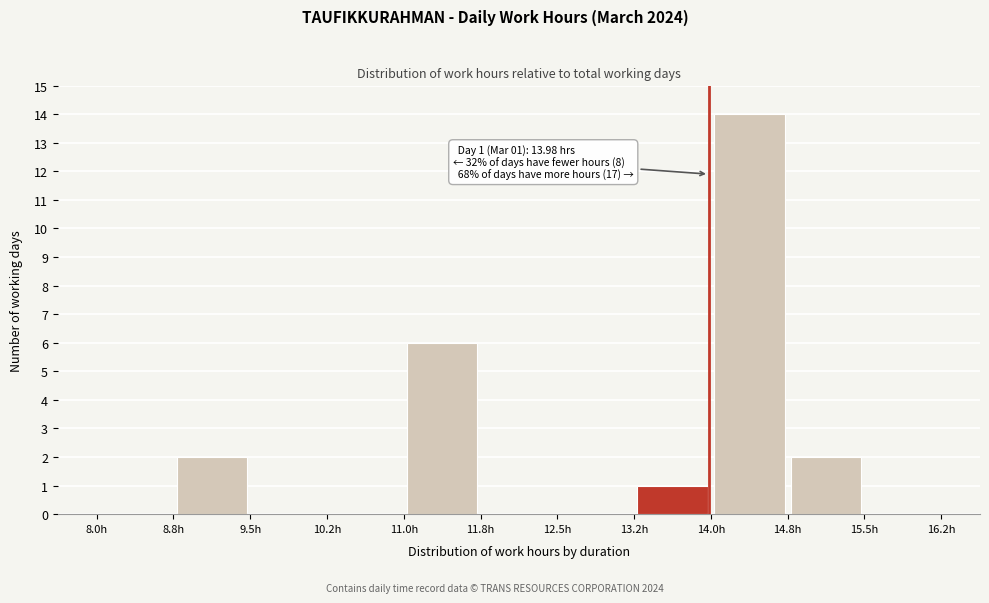

Over which range of the x-axis is the bar tallest?

14.00 to 14.75